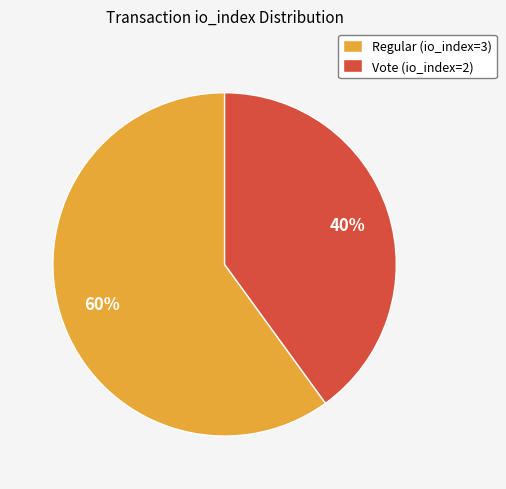

How many slices are in this pie chart?

2